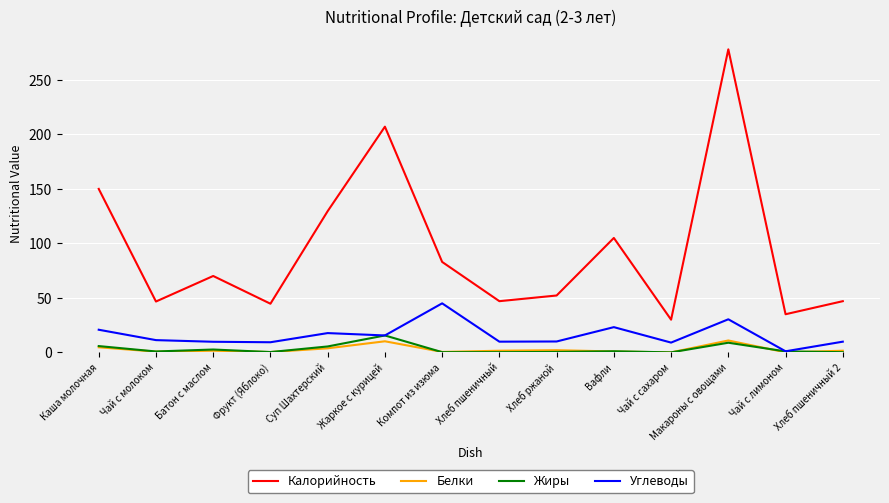

List the series in order of their peak value, highest first.

Калорийность, Углеводы, Жиры, Белки